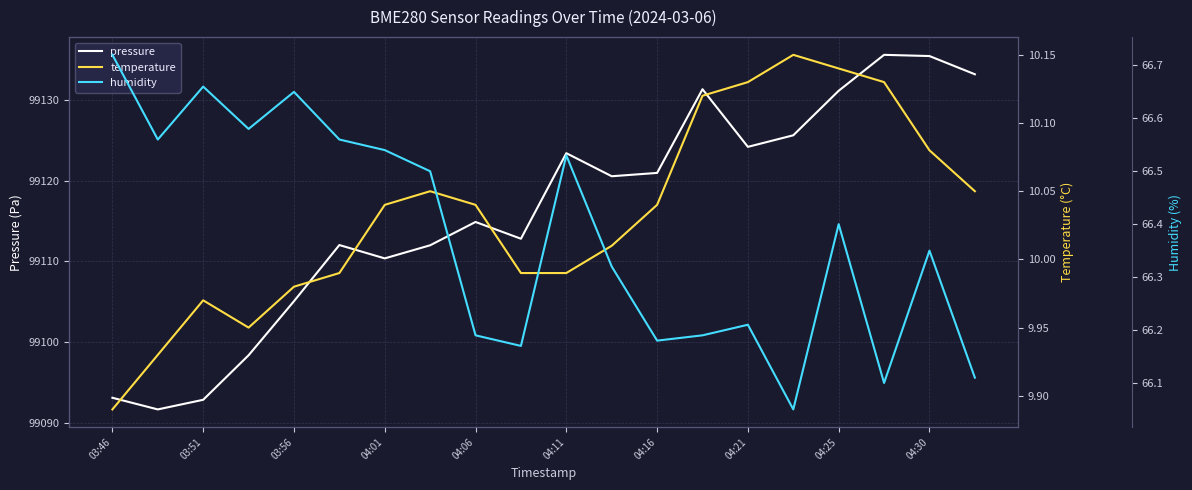

The value of pressure at 15 is 99125.6. True or false?

True